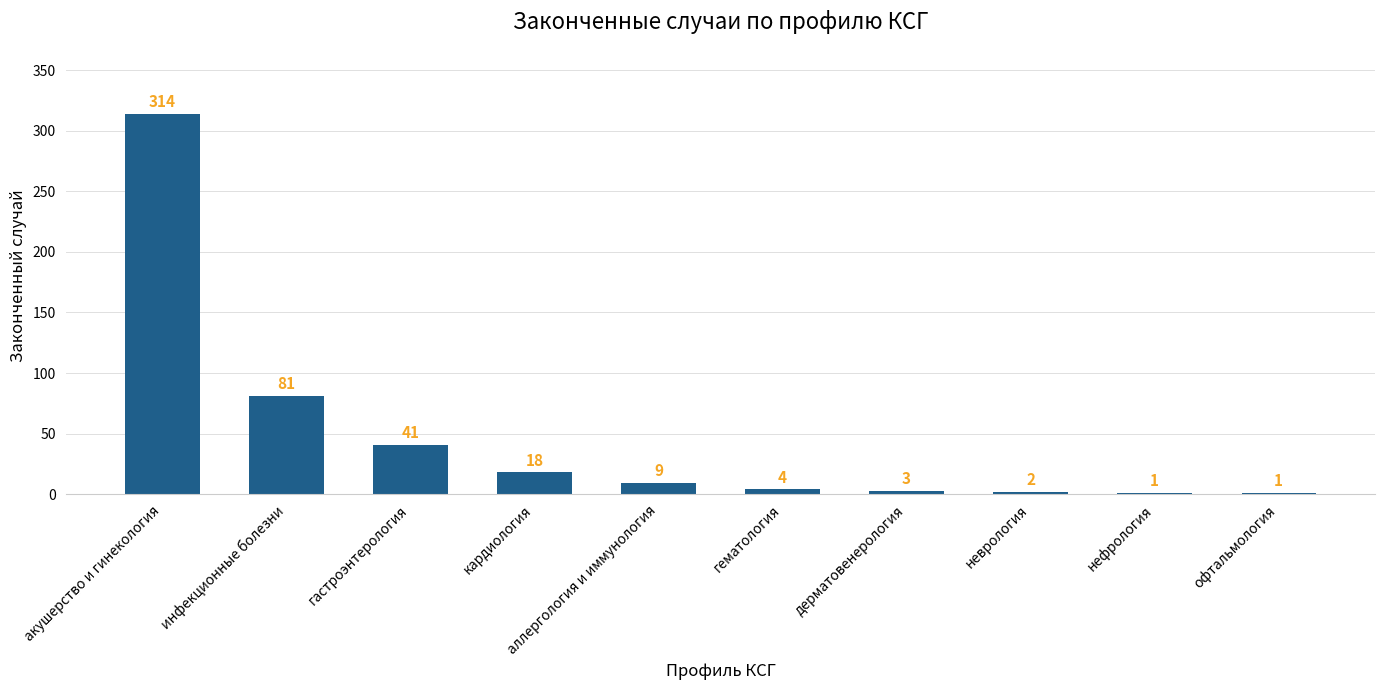

True or false: the data shows 9 at аллергология и иммунология.

True